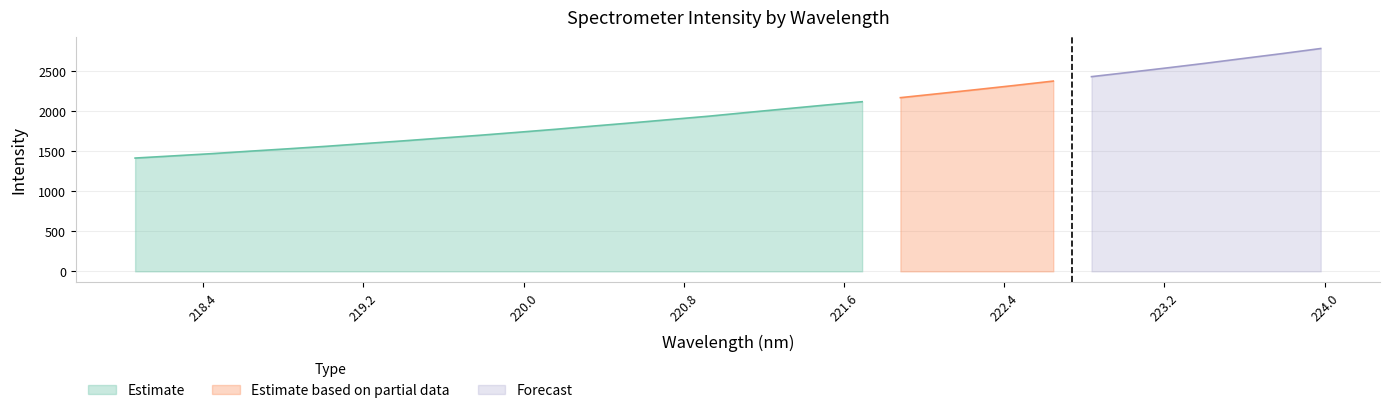

The value at 220.5444 is 1854.1. True or false?

True